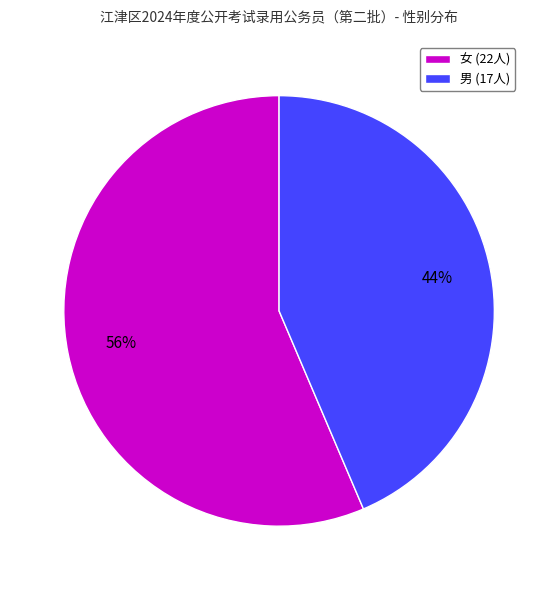

What is the largest slice in the pie chart?

女